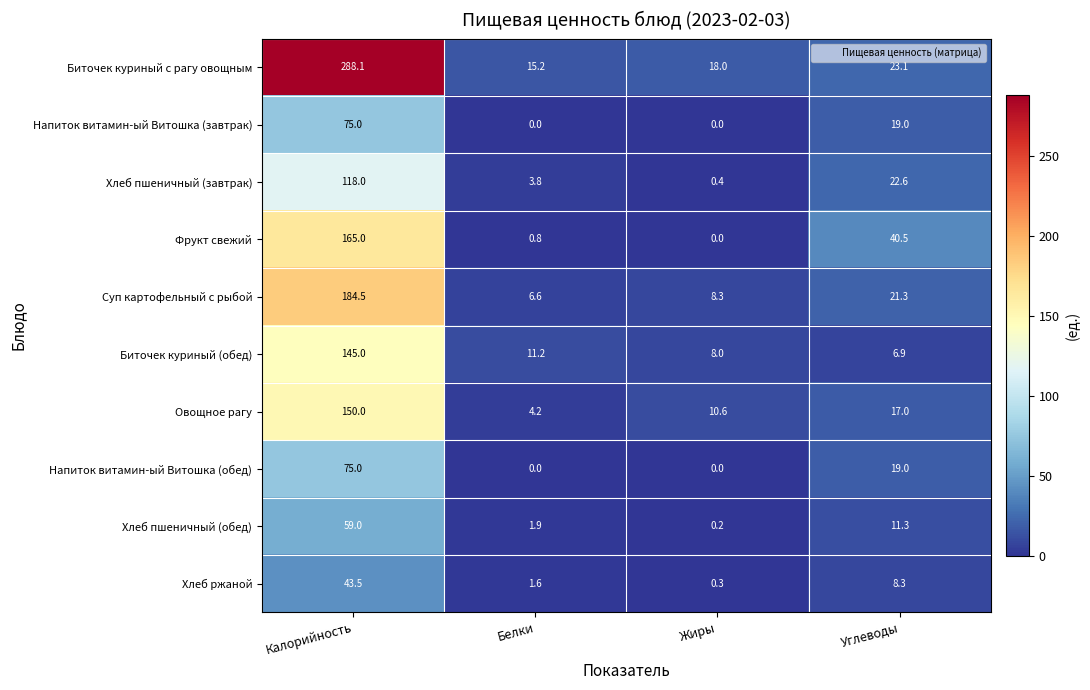

What is the sum of all Биточек куриный с рагу овощным values?

344.4